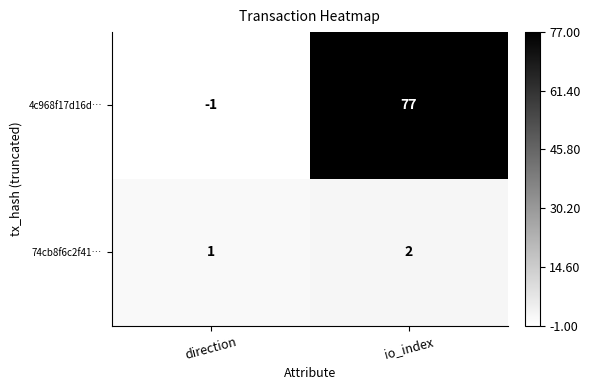

How many values in 4c968f17d16d… are below zero?

1